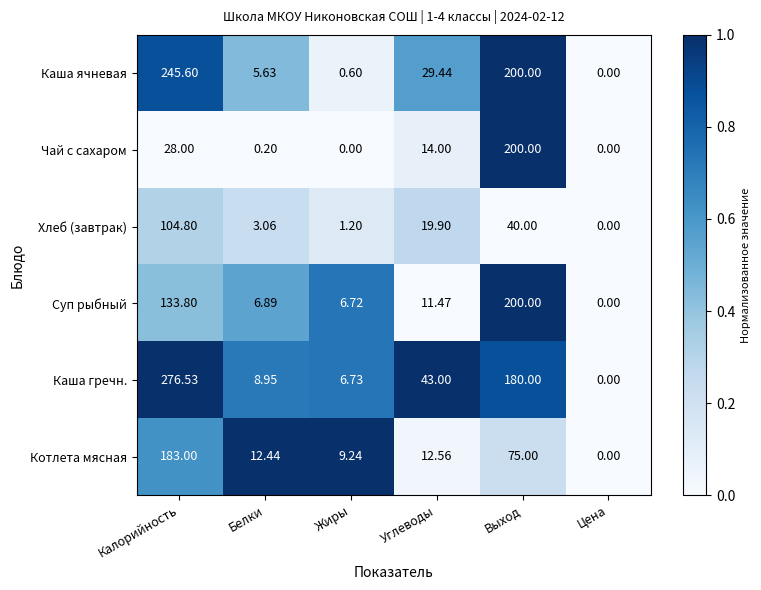

At which label is Суп рыбный closest to 100?

Калорийность